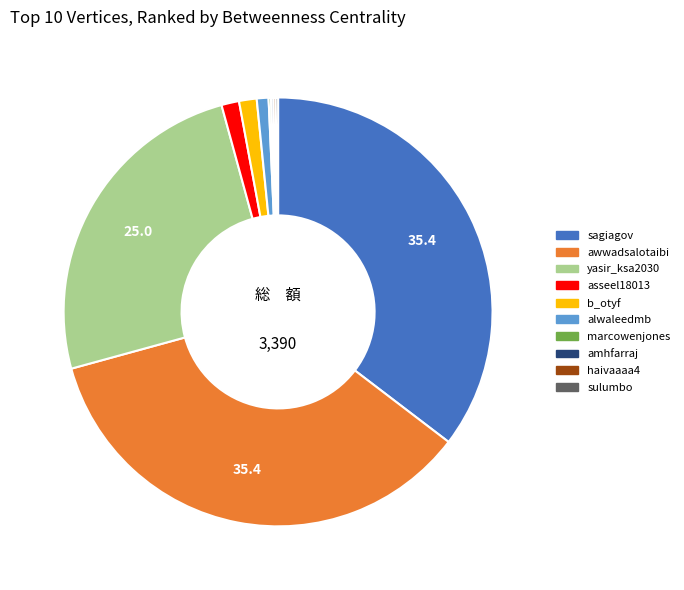

Is yasir_ksa2030 the majority of the pie?

No